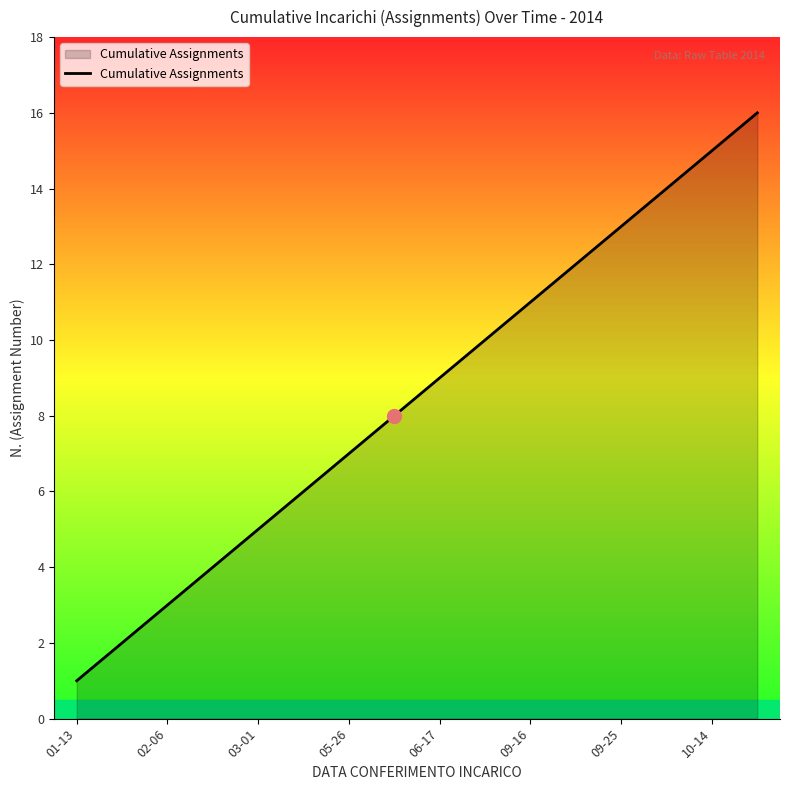

What is the greatest value displayed?

16